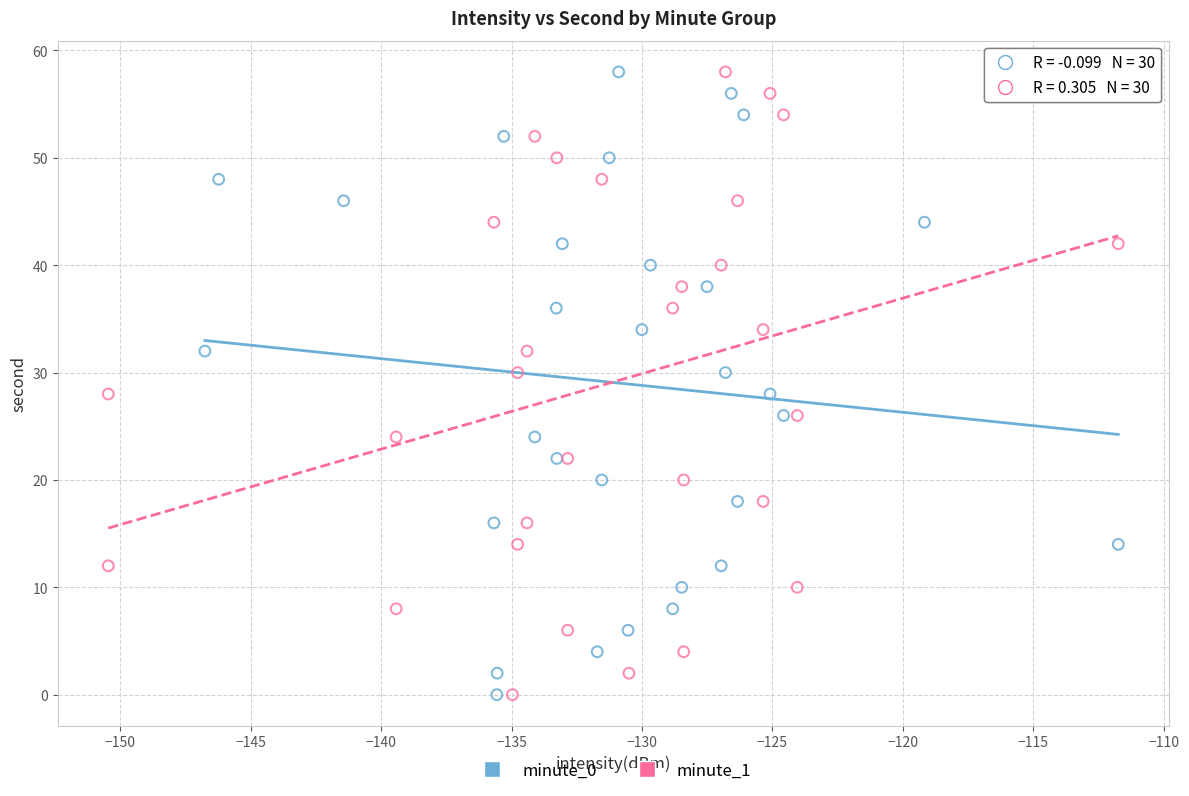

What are all the series names shown in the legend?

minute_0, minute_1